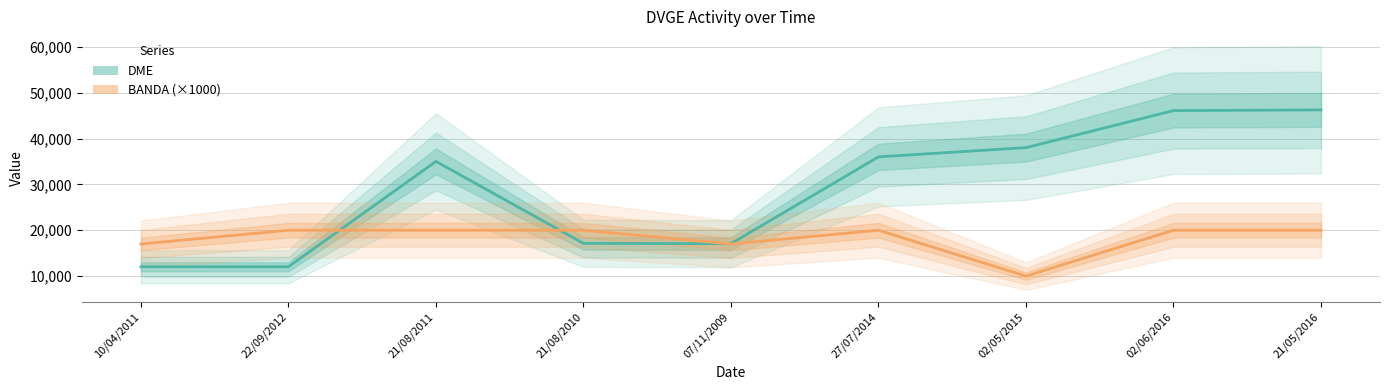

What is the highest value of the DME series?

46250